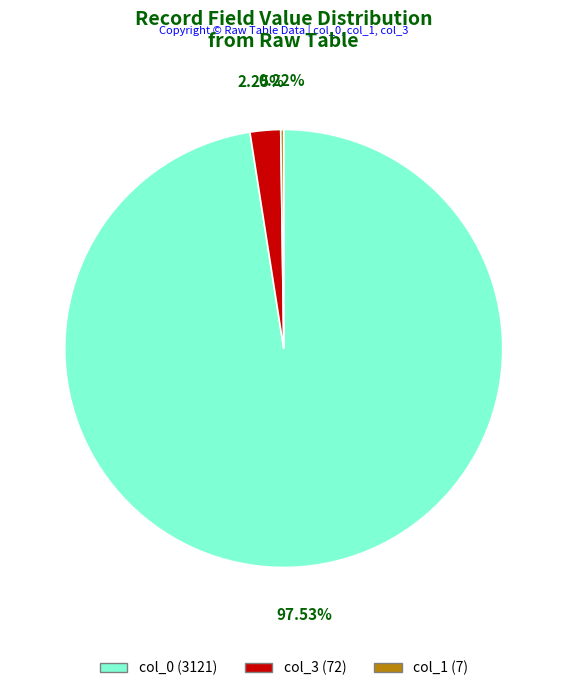

Between col_3 (72) and col_0 (3121), which is larger?

col_0 (3121)